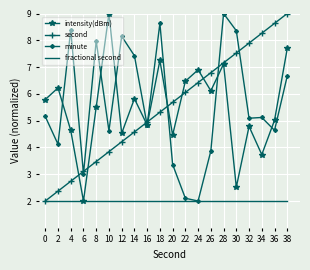

Which series ends up on top after the final intersection of second and minute?

second